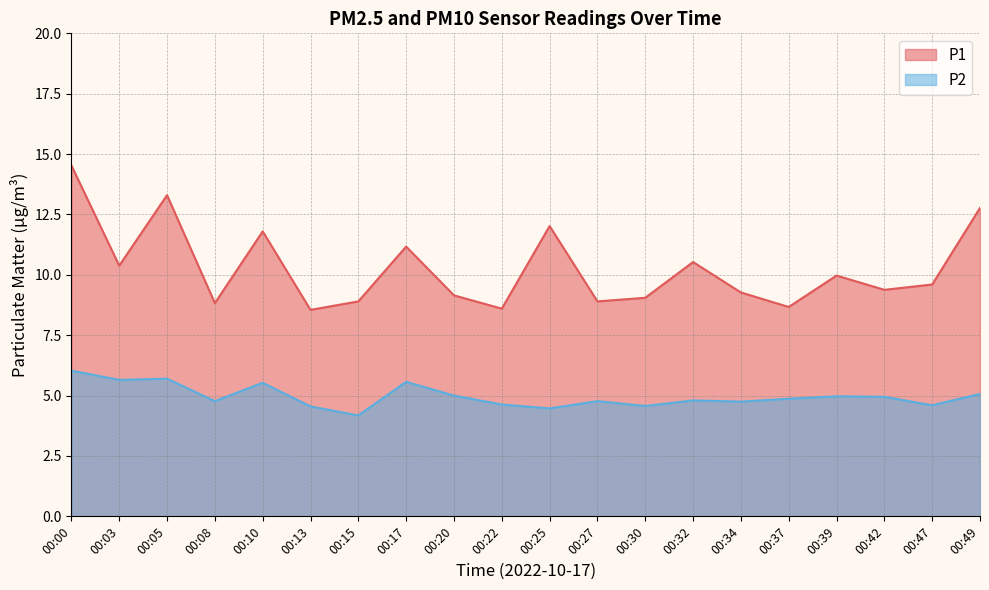

The P2 series shows 7.7 at 00:34. True or false?

False